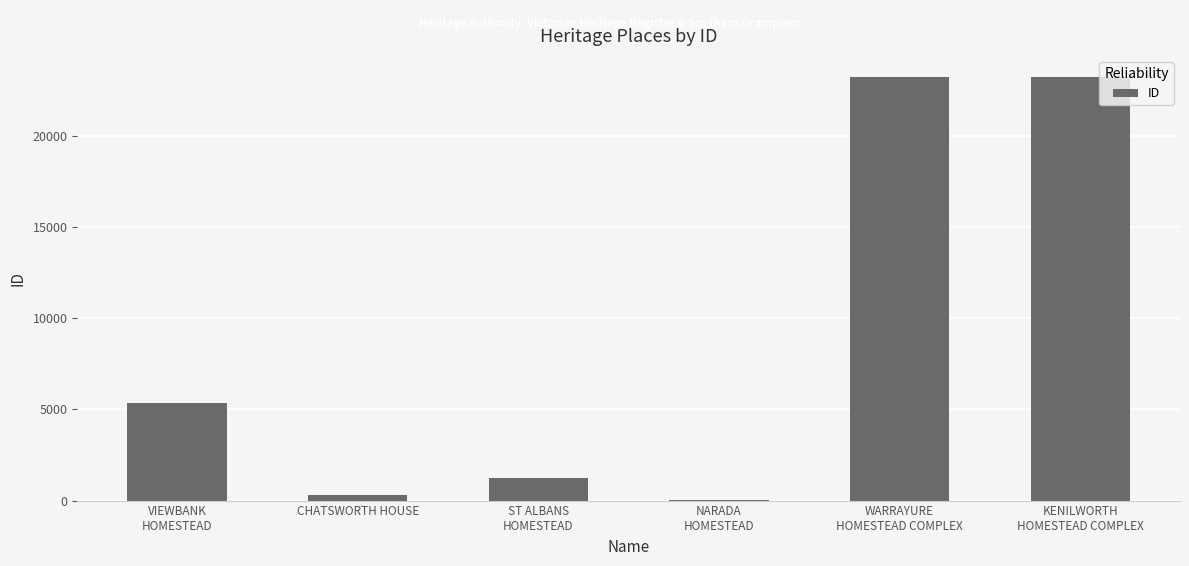

What is the maximum value shown in the chart?

23210